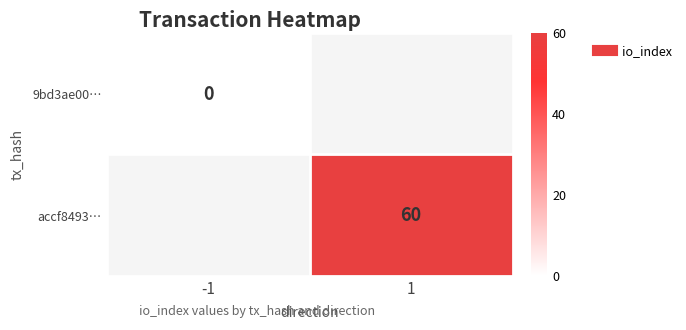

Which label corresponds to the smallest value in the chart?

-1